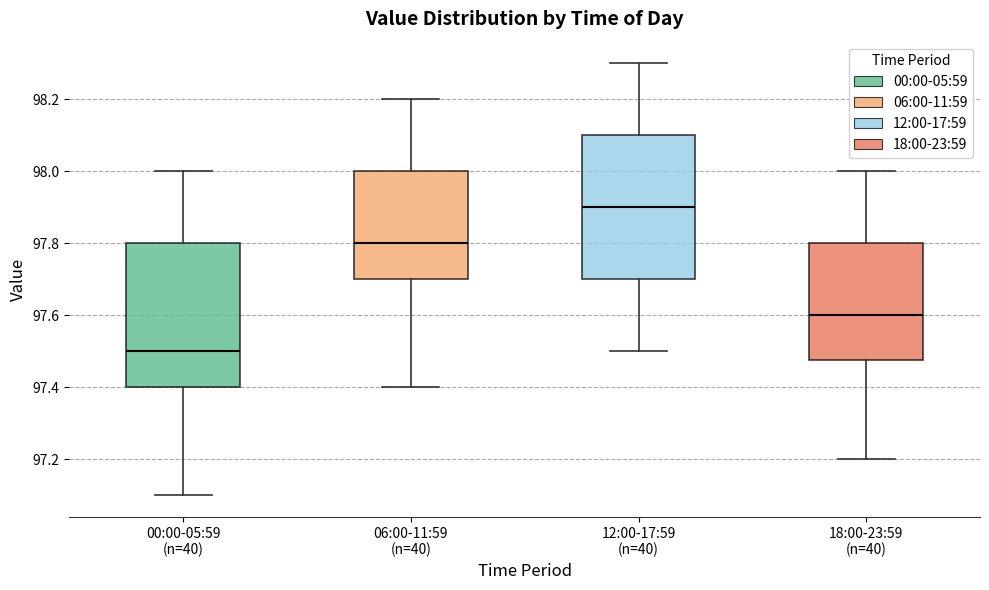

Reading left to right, transcribe this box plot: for each box, give where its median line is, the range the box spans, and where its two whiskers end, as read against the y-axis. The values are not printed on the chart, so give them approximately, as read against the axis.

00:00-05:59 (n=40): median 97.50, box 97.40 to 97.80, whiskers 97.10 to 98.00
06:00-11:59 (n=40): median 97.80, box 97.70 to 98.00, whiskers 97.40 to 98.20
12:00-17:59 (n=40): median 97.90, box 97.70 to 98.10, whiskers 97.50 to 98.30
18:00-23:59 (n=40): median 97.60, box 97.48 to 97.80, whiskers 97.20 to 98.00